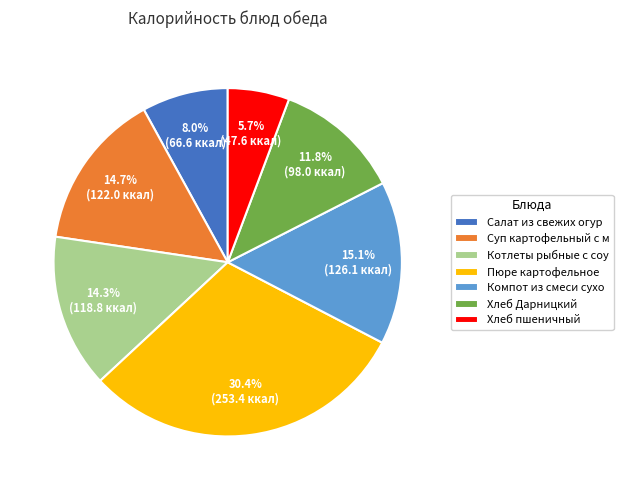

To the nearest percent, what is the average slice percentage?

14%